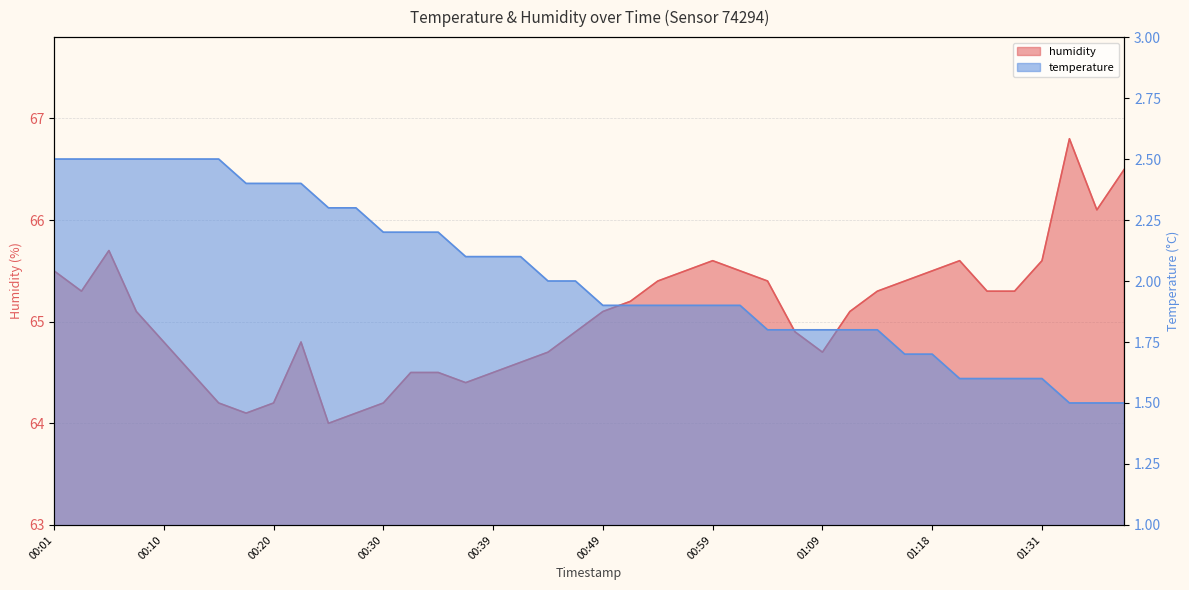

In humidity, how many points are higher than both neighbors (excluding endpoints)?

5